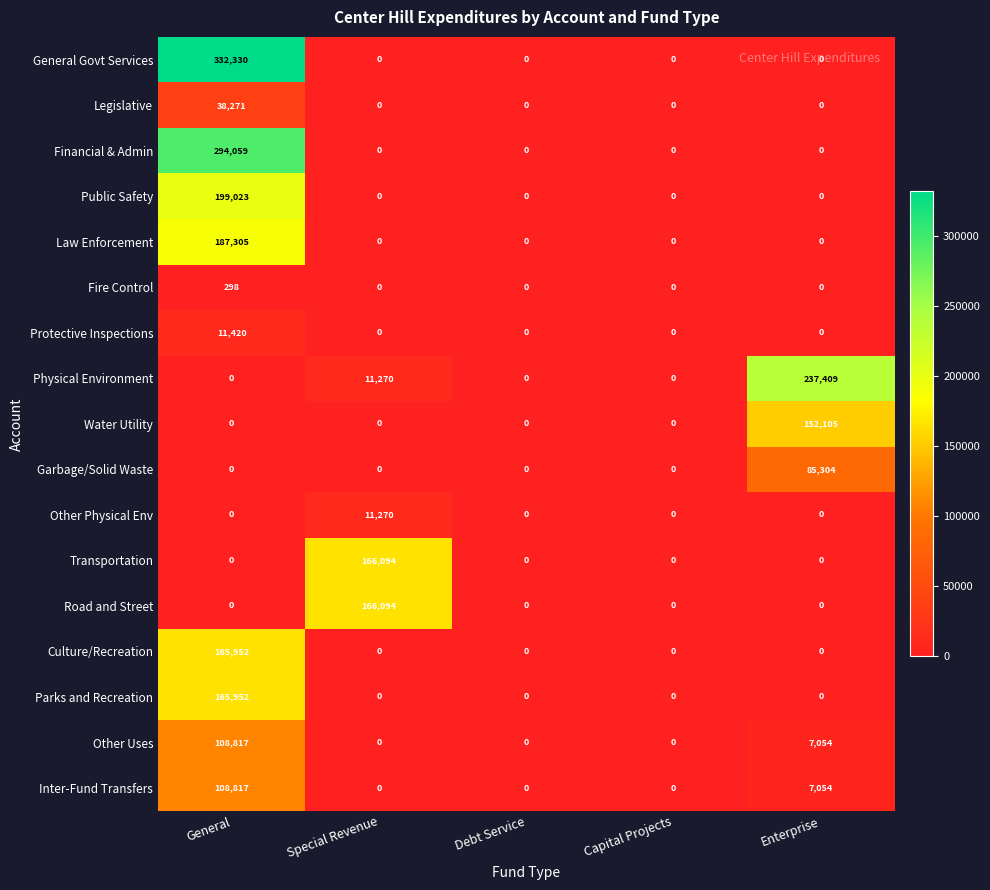

What is the difference between the Legislative values at General and Capital Projects?

38271